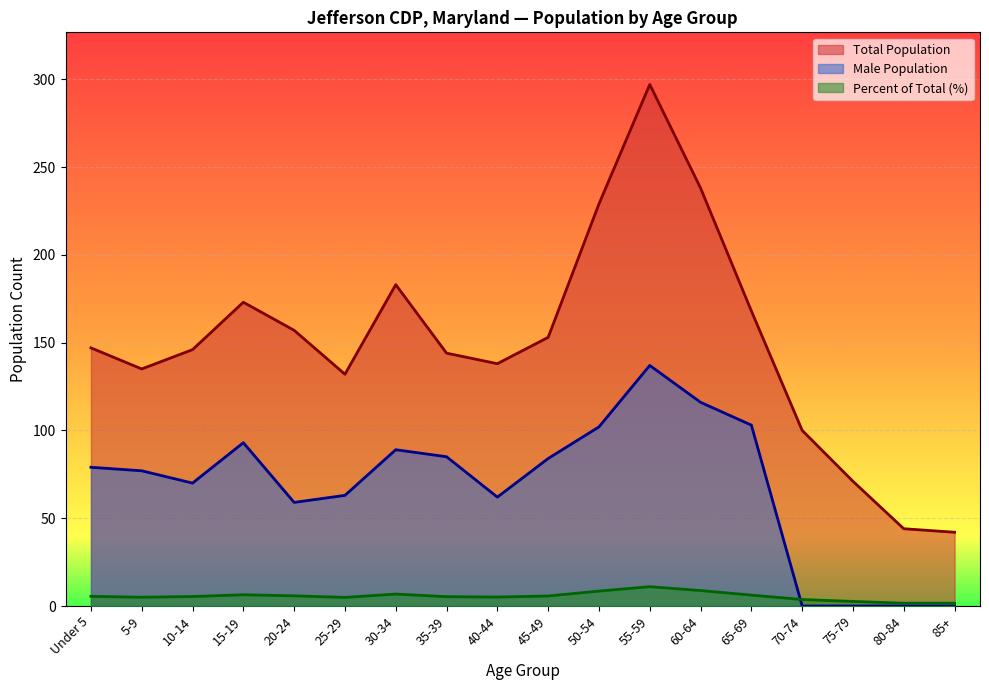

Which series ends up on top after the final intersection of Percent and Male?

Percent